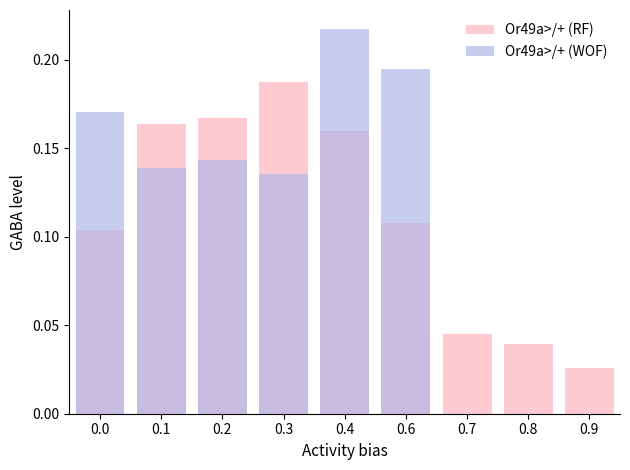

How many values in Or49a>/+ (WOF) are above zero?

6